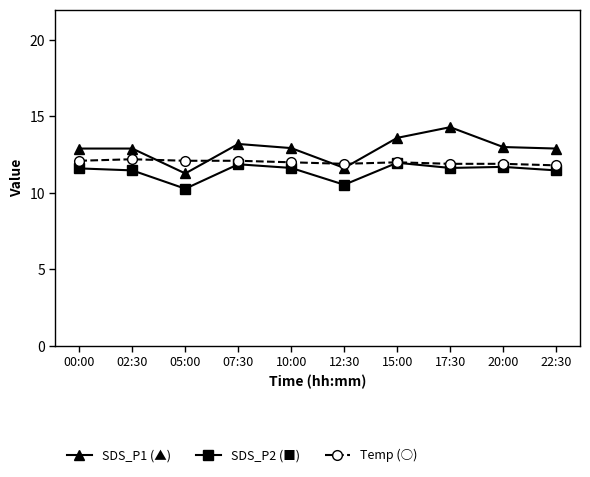

Which category has the highest value across all series?

17:30